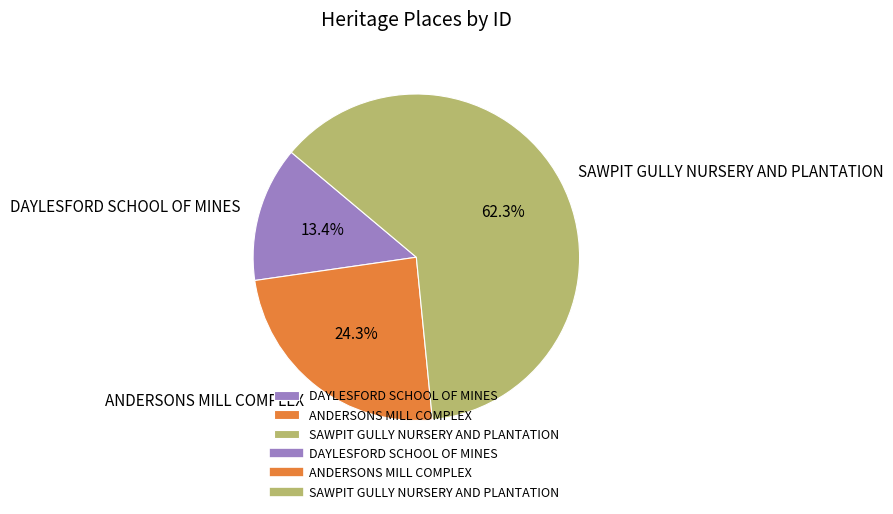

Approximately how many times larger is the value at SAWPIT GULLY NURSERY AND PLANTATION compared to ANDERSONS MILL COMPLEX?

2.6